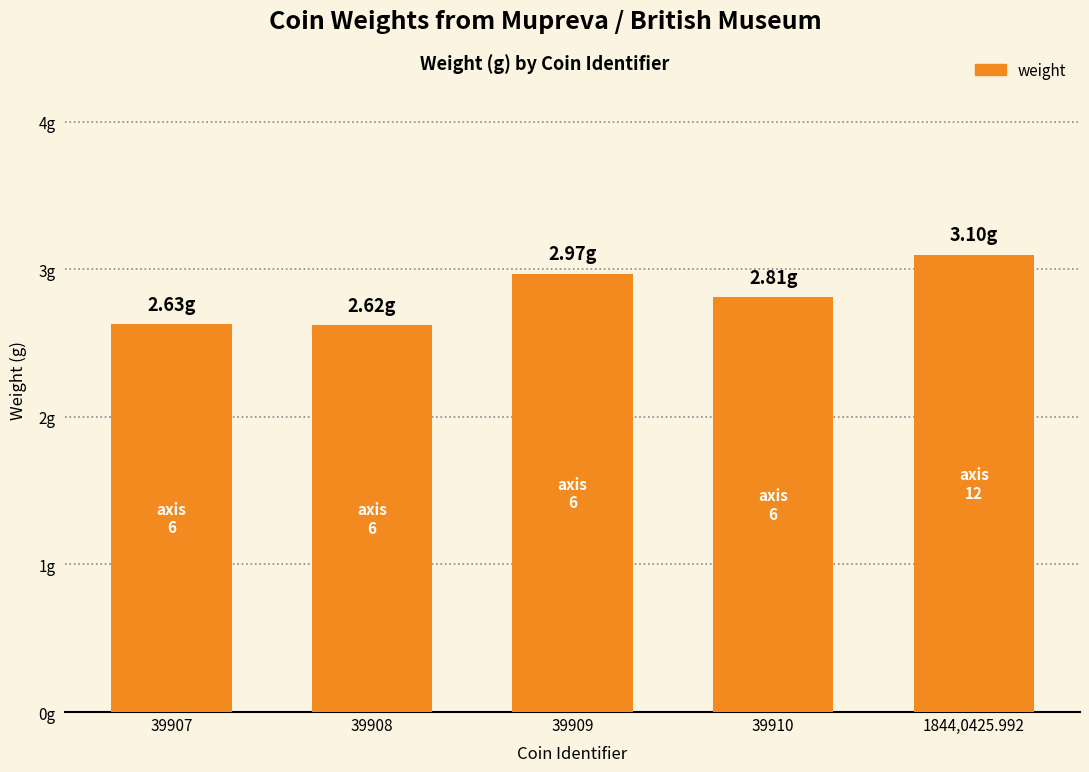

Does the chart contain any negative values?

No